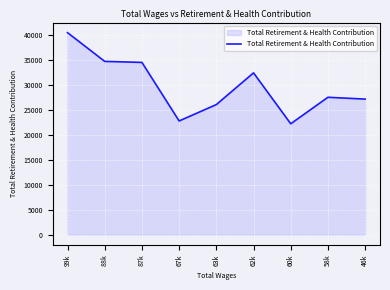

What is the average value?

29761